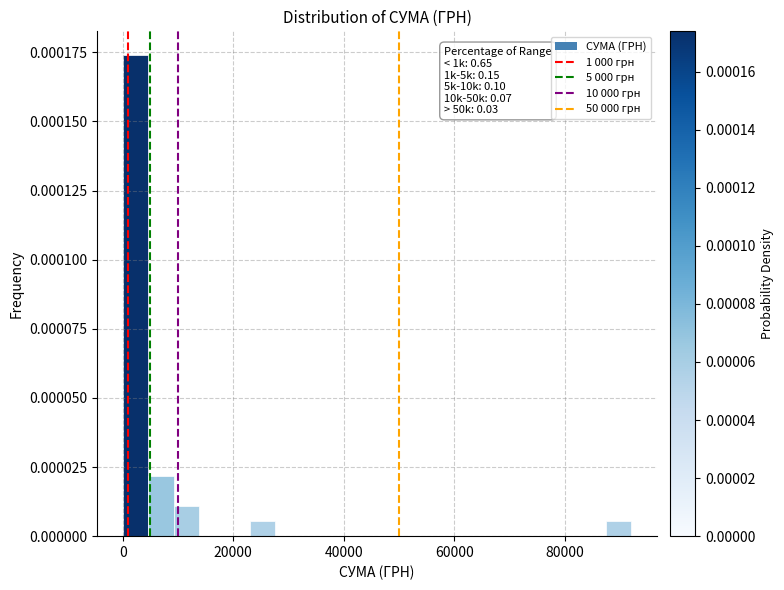

Around what value on the x-axis is the tallest bar? Give the approximate position of its centre, as read against the axis.

2000